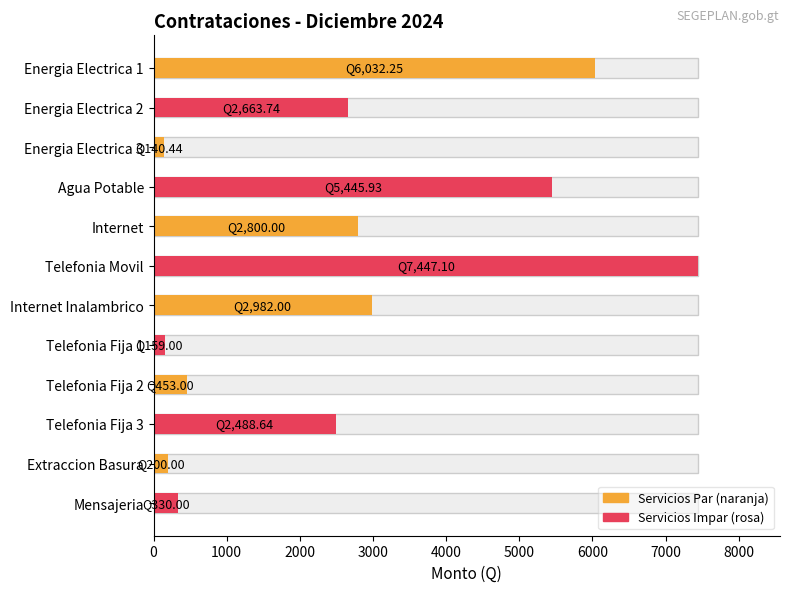

What is the change in value from Internet to Telefonia Fija 1?

-2641.0